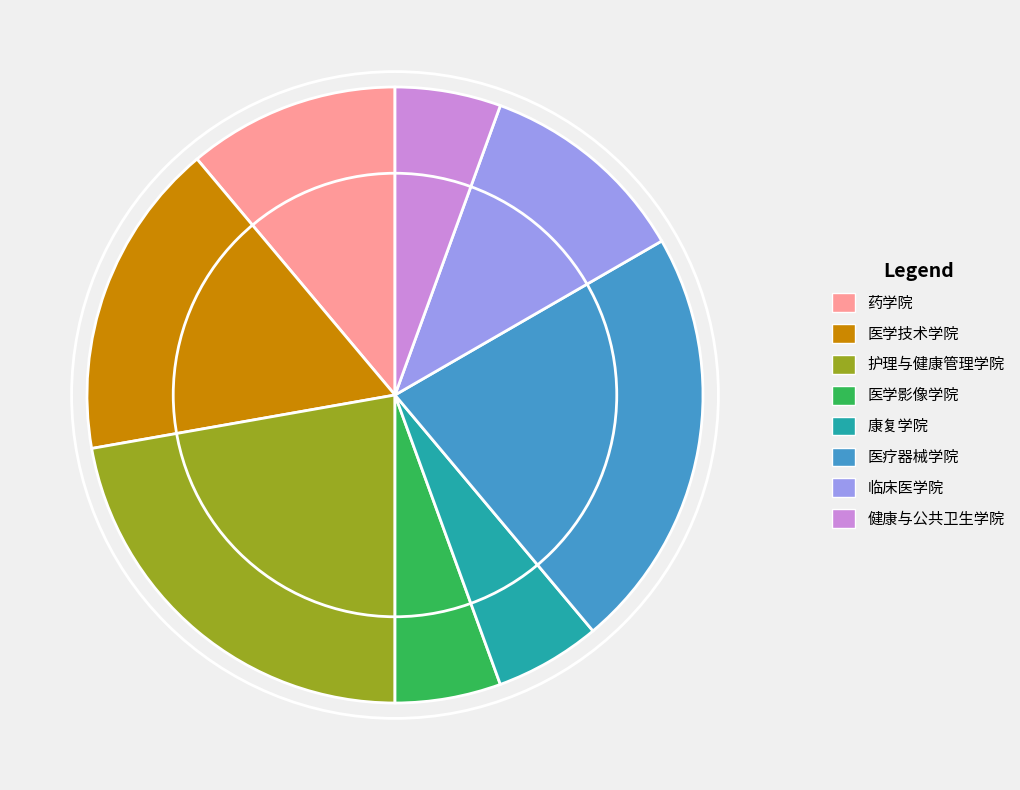

The 医学技术学院 slice represents 17% of the pie. True or false?

True